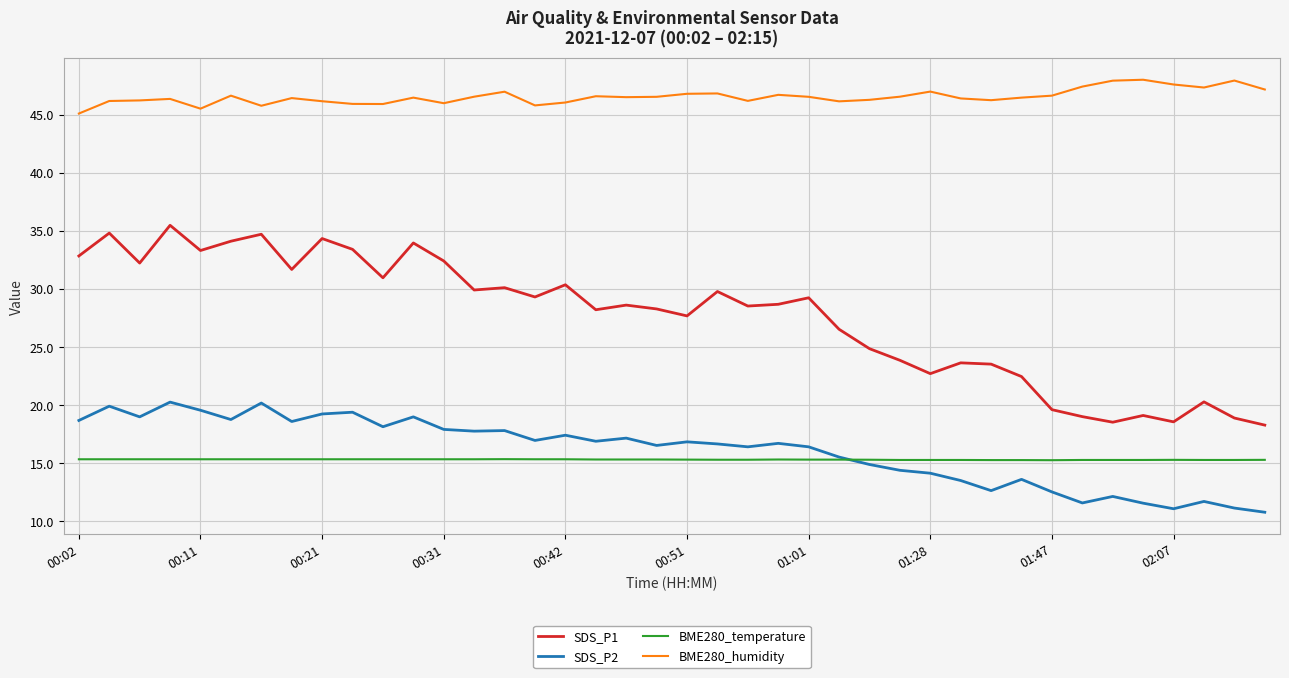

Count the number of categories in the chart.

40